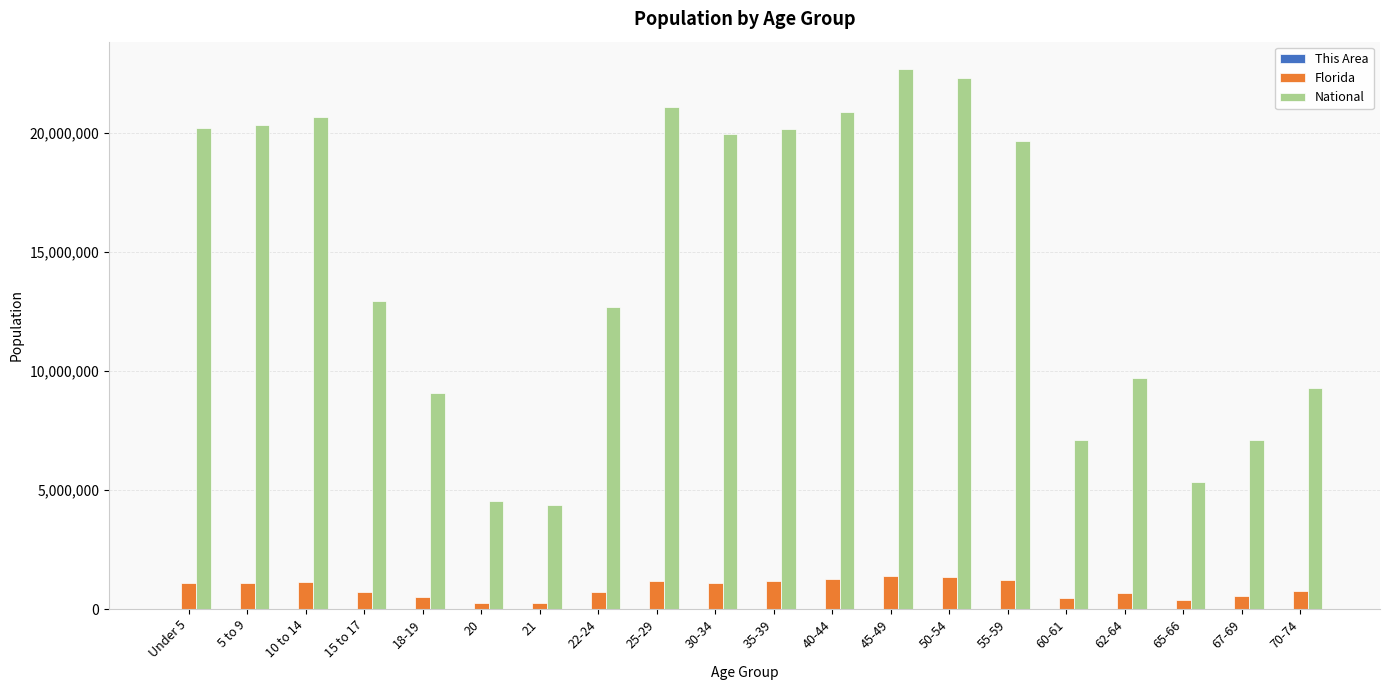

Is the value of National at 5 to 9 greater than the value of Florida at 5 to 9?

Yes